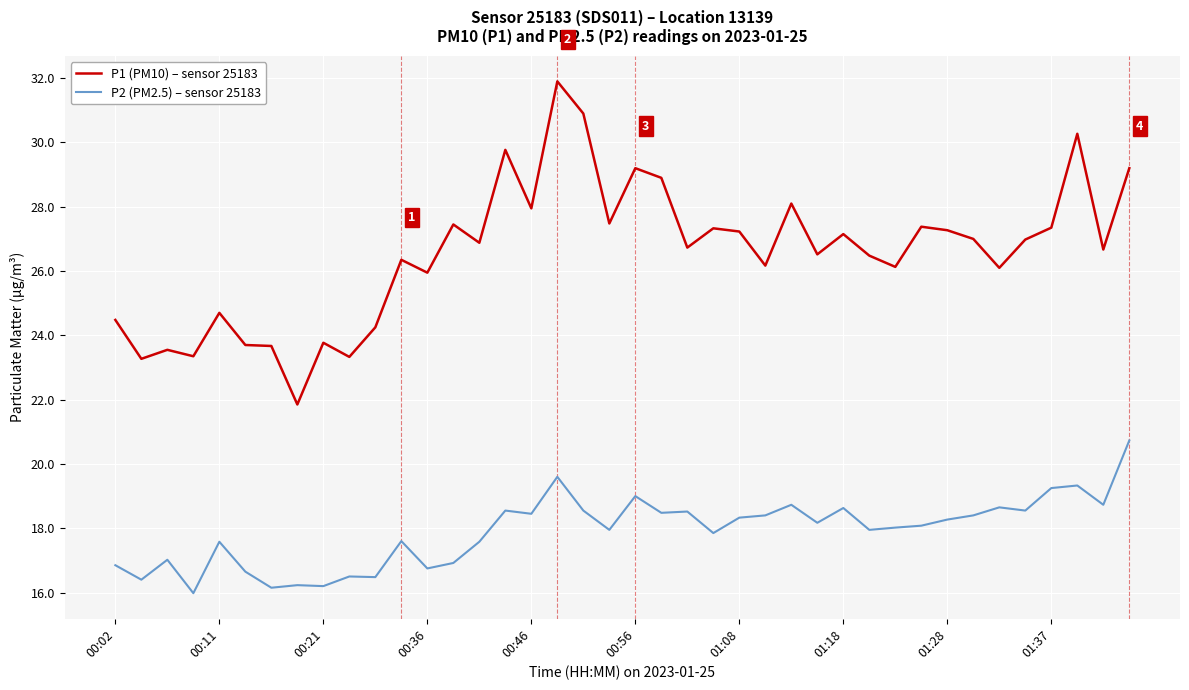

Which series has the widest spread of values?

P1 (PM10) – sensor 25183